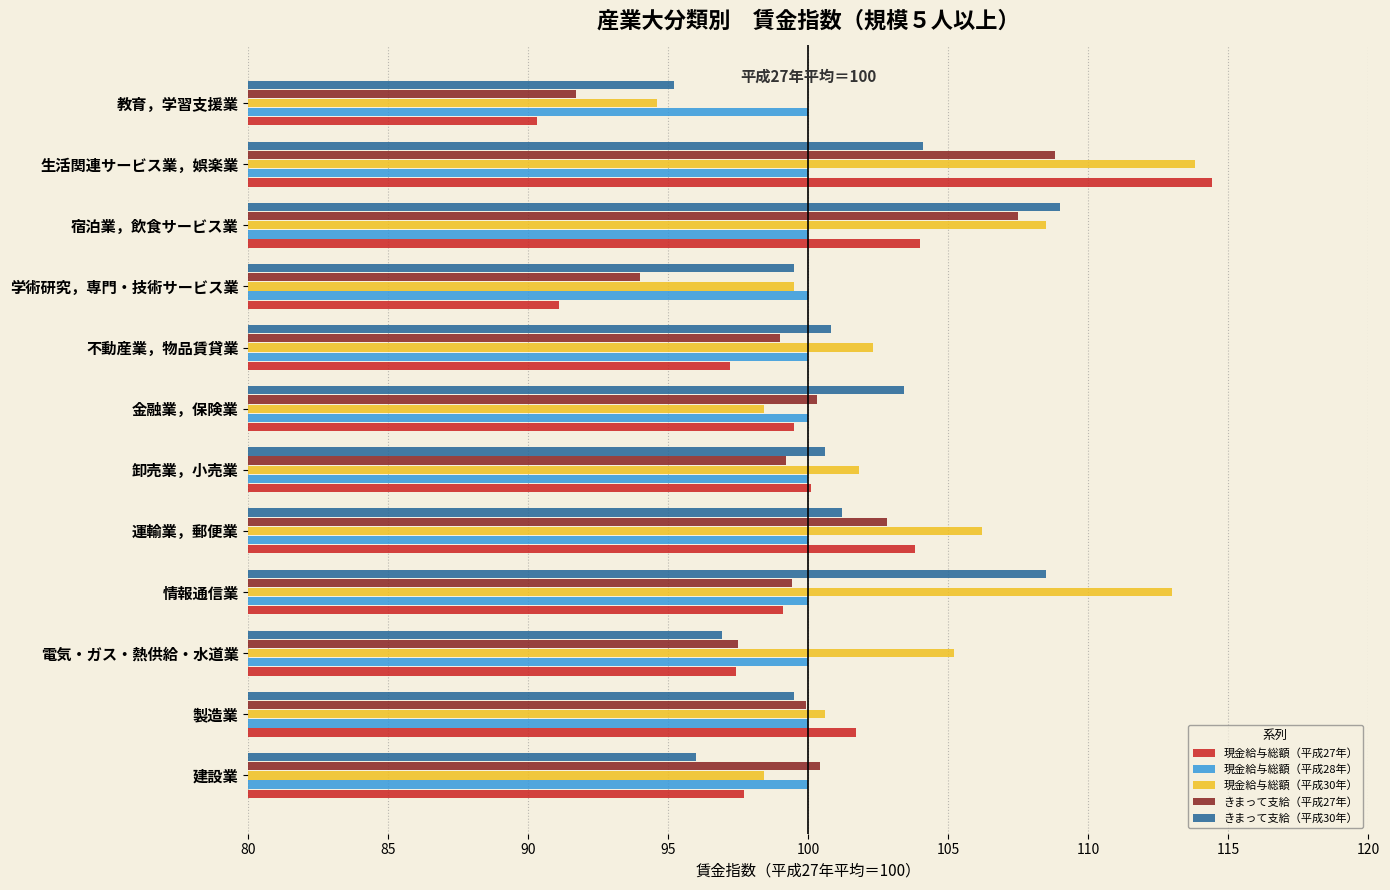

What is the sum of the 現金給与総額（平成27年） values at 生活関連サービス業，娯楽業 and 製造業?

216.1